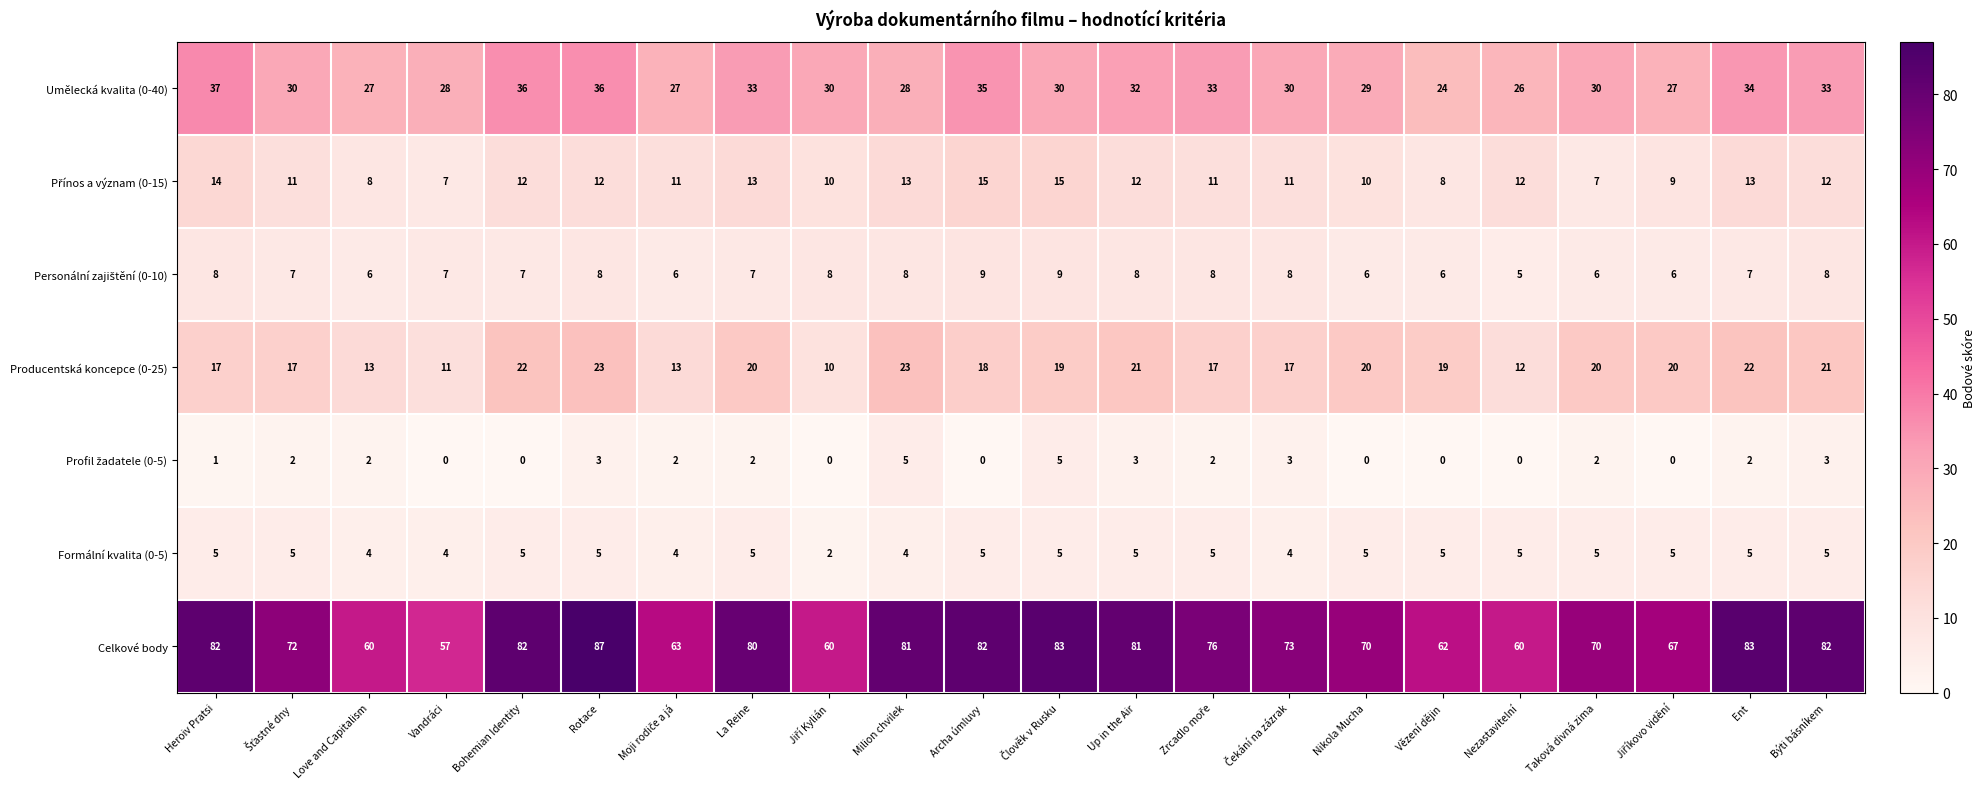

What is the maximum value for Producentská koncepce (0-25)?

23